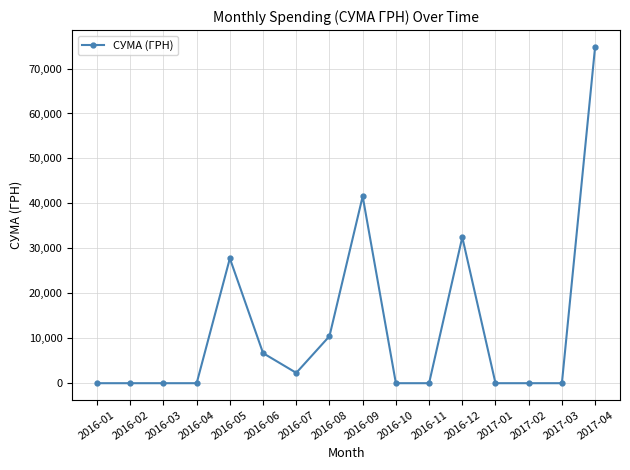

How many values exceed 0?

7